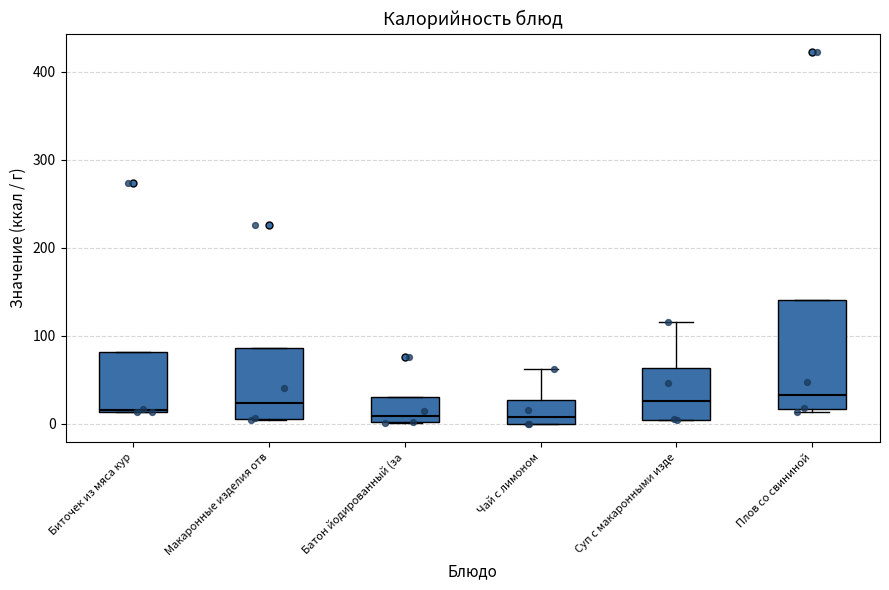

Where is the upper edge of the box for Биточек из мяса кур on the y-axis? The values are not printed on the chart, so give them approximately, as read against the axis.

80